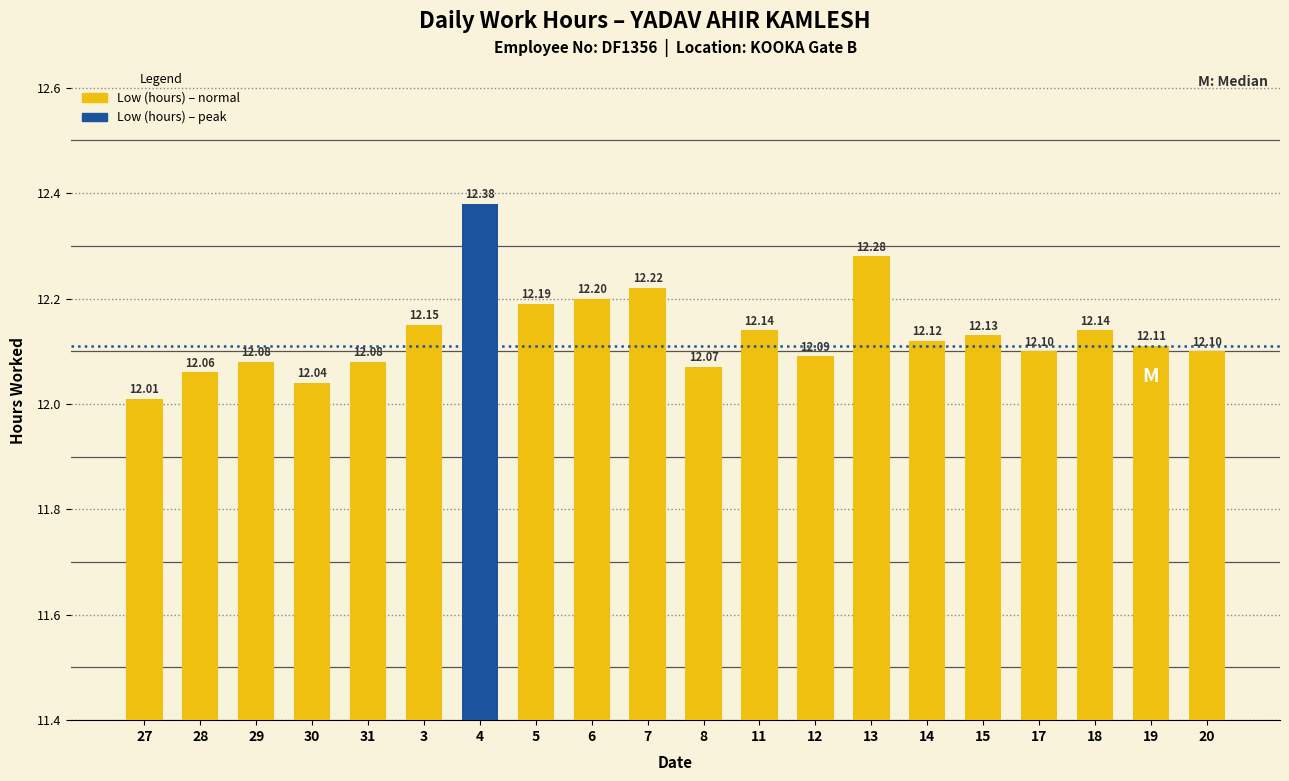

How many series are shown in this chart?

1